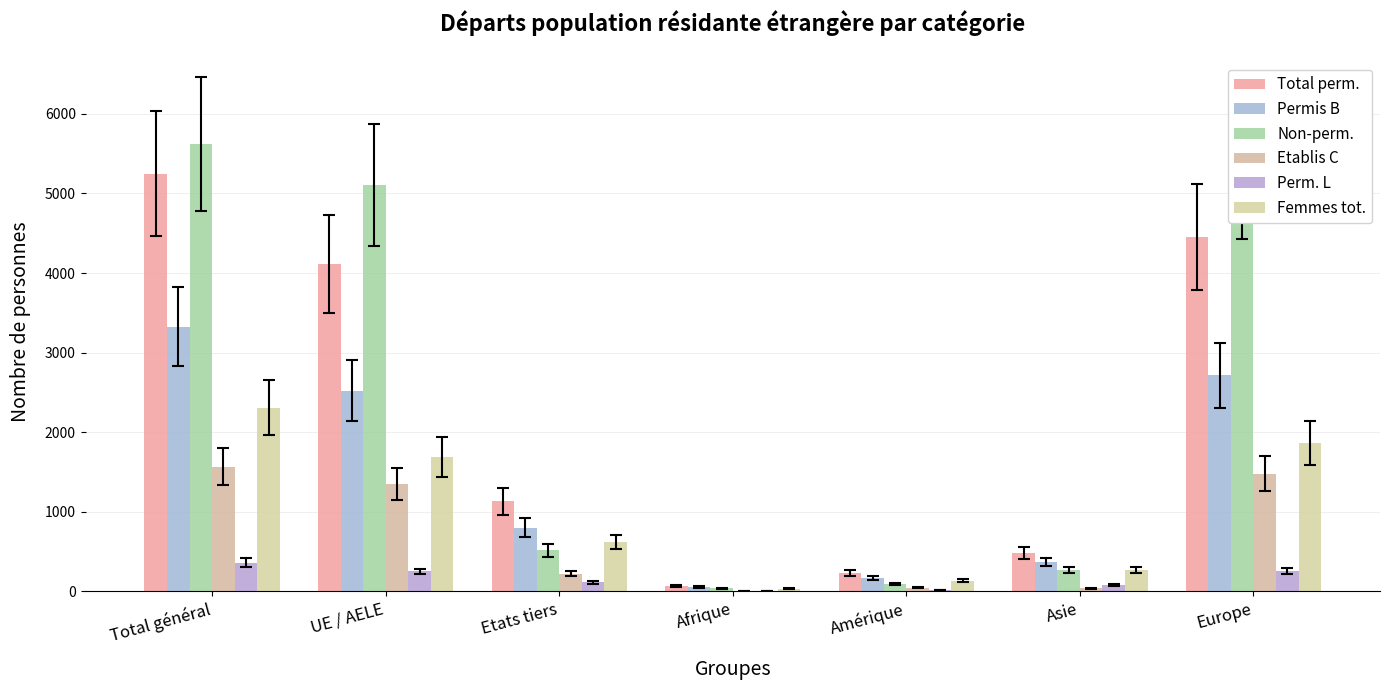

What are all the series names shown in the legend?

Total perm., Permis B, Non-perm., Etablis C, Perm. L, Femmes tot.